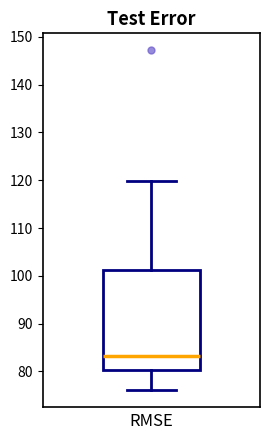

Read this box plot against the y-axis: the position of the median line, the range covered by the box, and the ends of both whiskers. The values are not printed on the chart, so give them approximately, as read against the axis.

median 83, box 80 to 101, whiskers 76 to 120